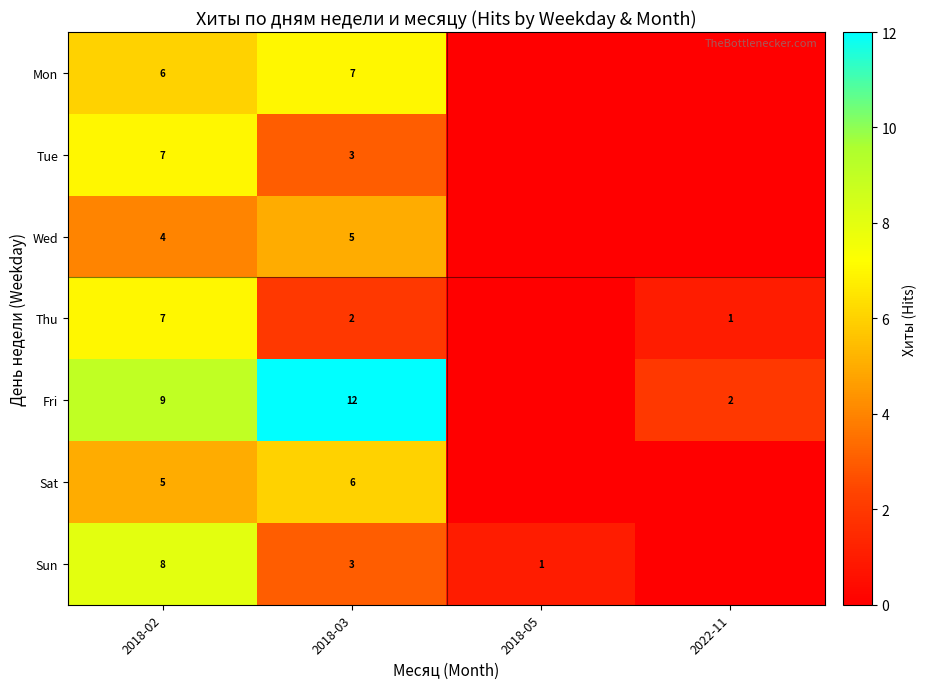

What is the difference between the highest and lowest values at 2018-03?

10